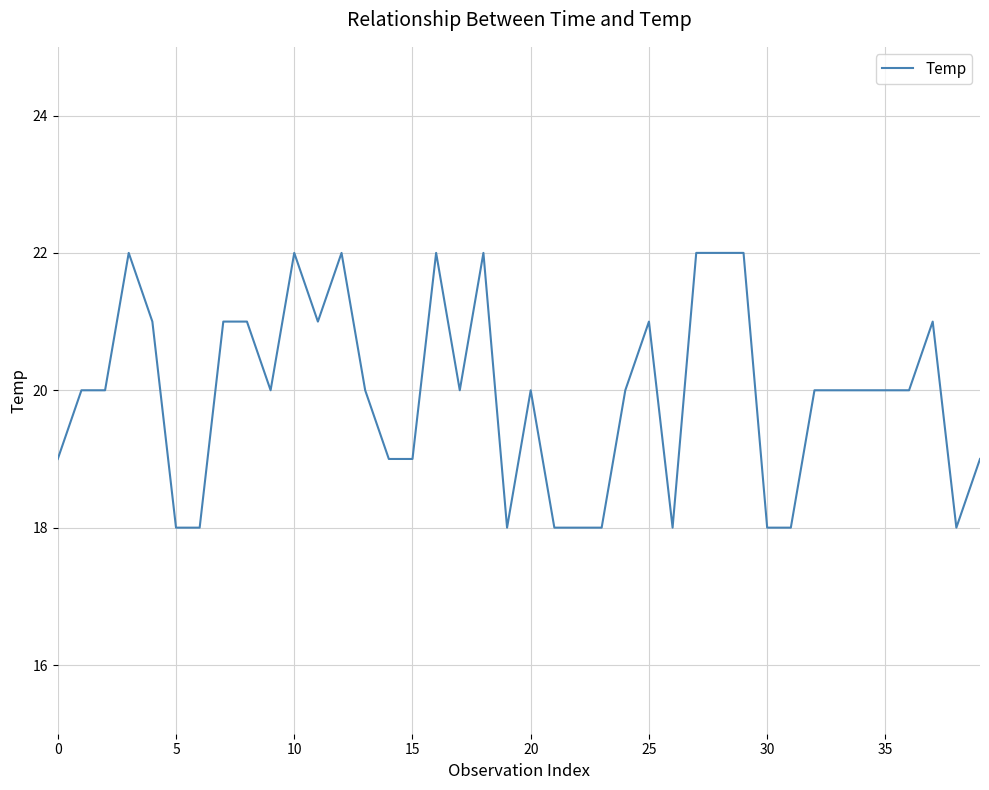

What is the difference between the maximum and minimum values?

4